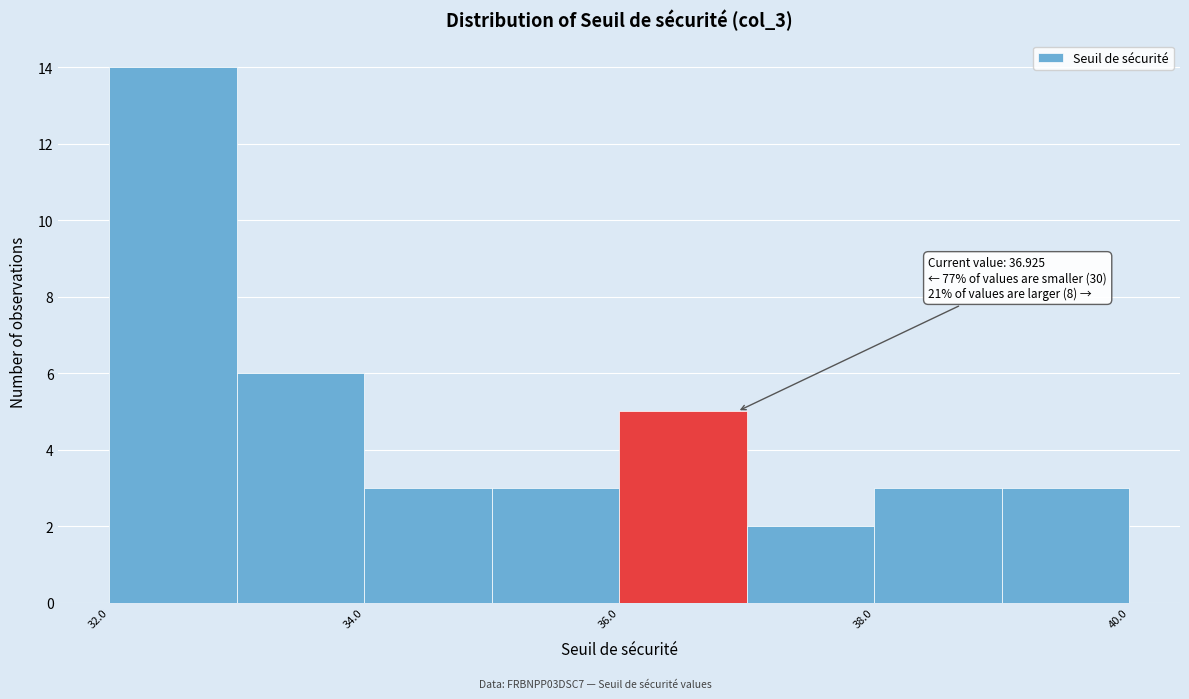

Which range on the x-axis has the tallest bar?

32 to 33